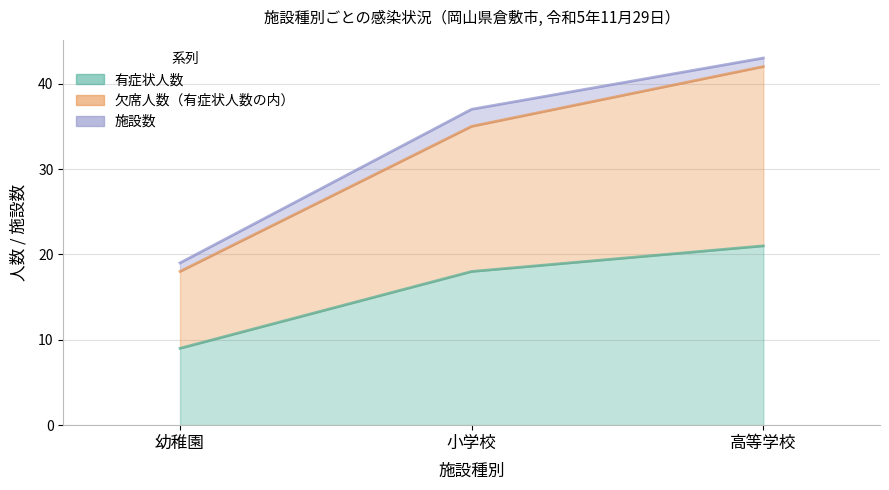

At which category is the sum across all series the highest?

高等学校